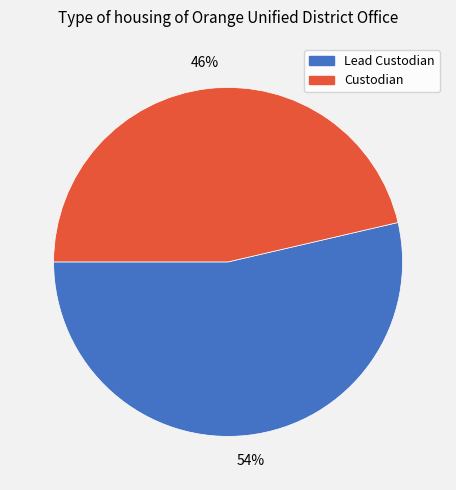

Does Custodian represent more than half of the total?

No